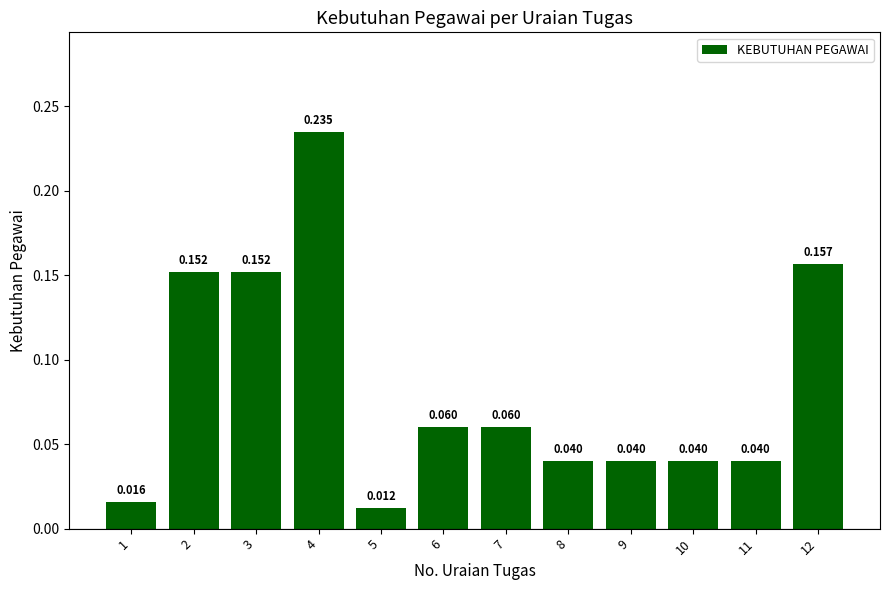

At which category does the chart reach its minimum across all series?

5